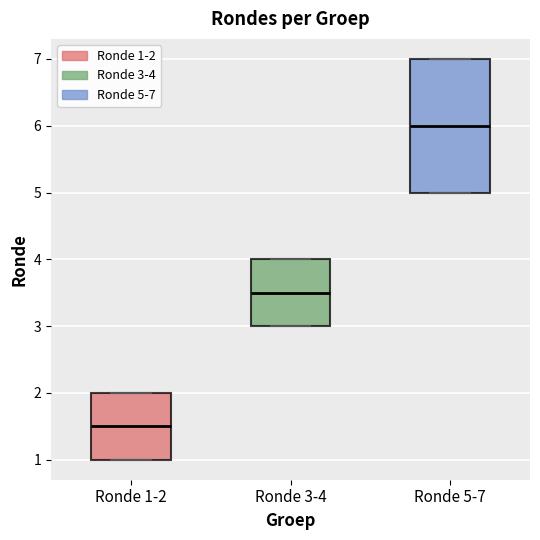

Which box has the highest median line?

Ronde 5-7